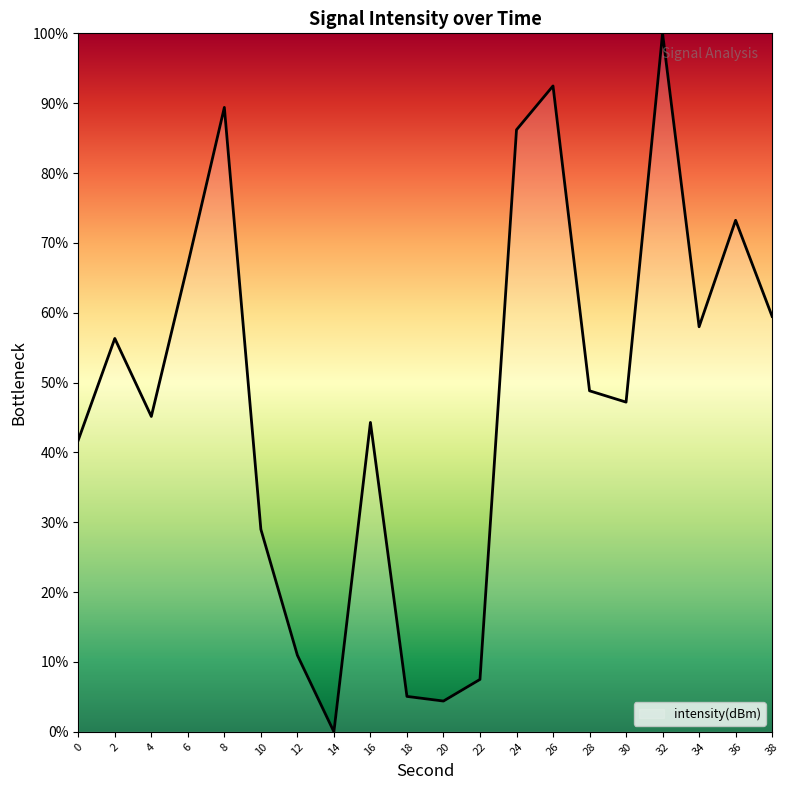

Does the chart display data point markers on the line(s)?

No